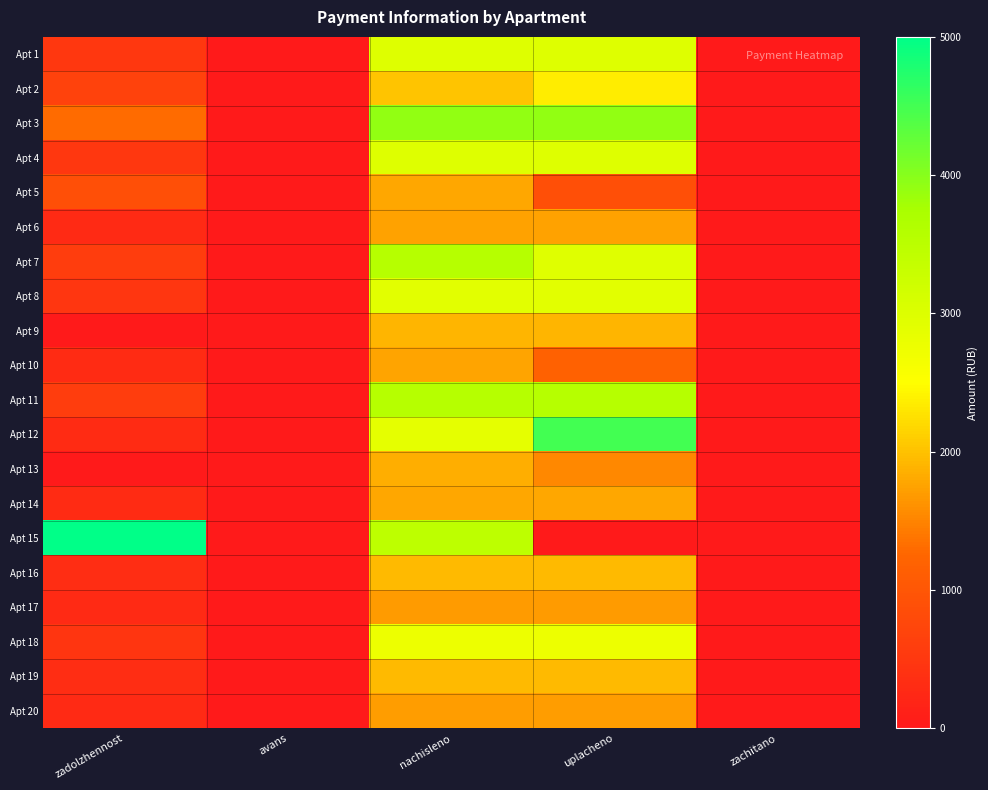

Which series has the largest range (max minus min)?

Apt 15